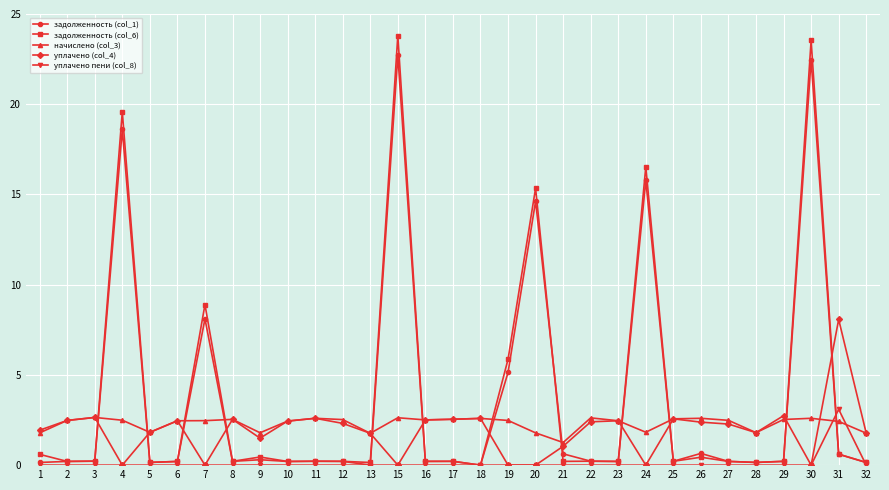

Is the value of задолженность (col_6) at 27 greater than the value of уплачено (col_4) at 6?

No